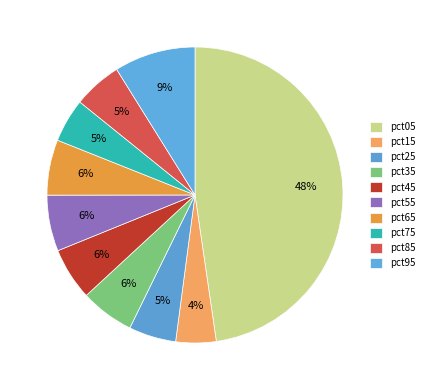

What percentage do pct35 and pct95 together represent?

14.8%